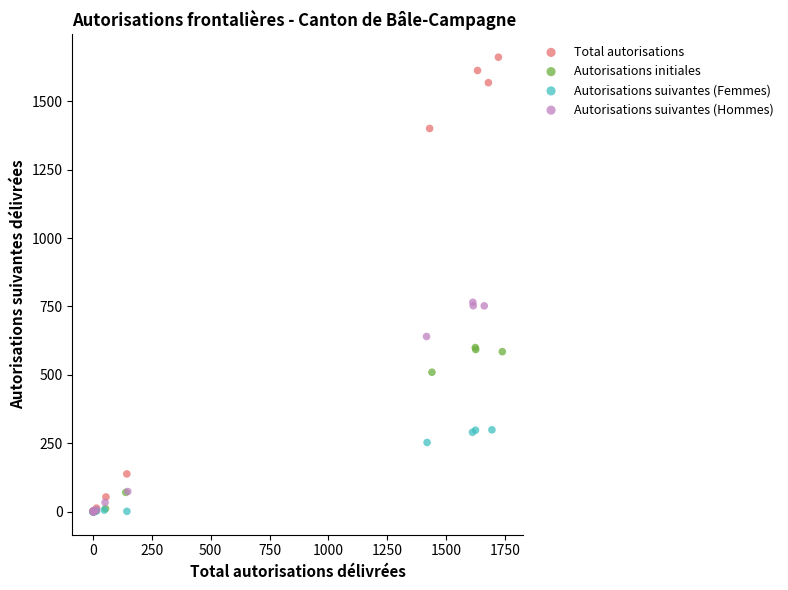

Which series contains the highest Y value?

Total autorisations